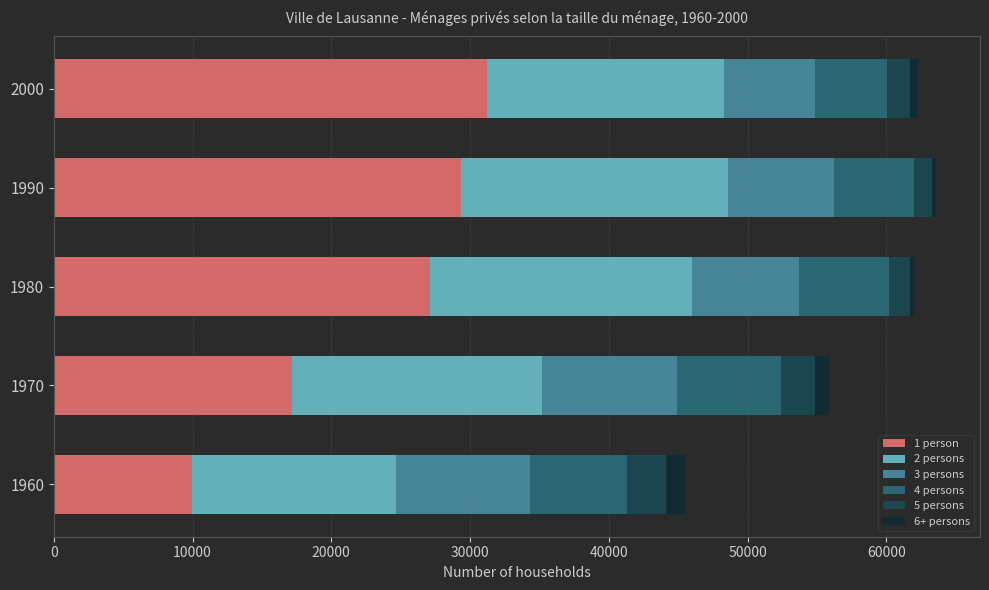

Rank the categories by 1 person value from lowest to highest.

1960, 1970, 1980, 1990, 2000